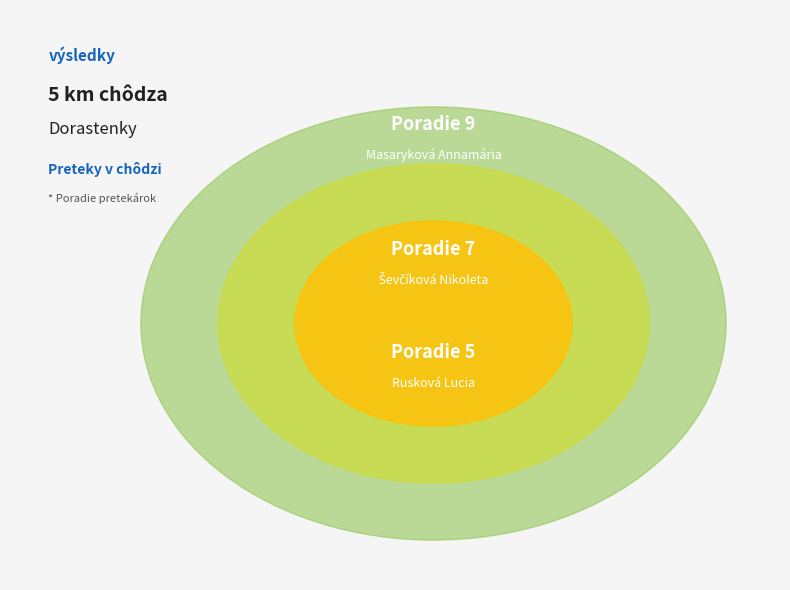

Which category has the biggest portion of the pie?

Masaryková Annamária